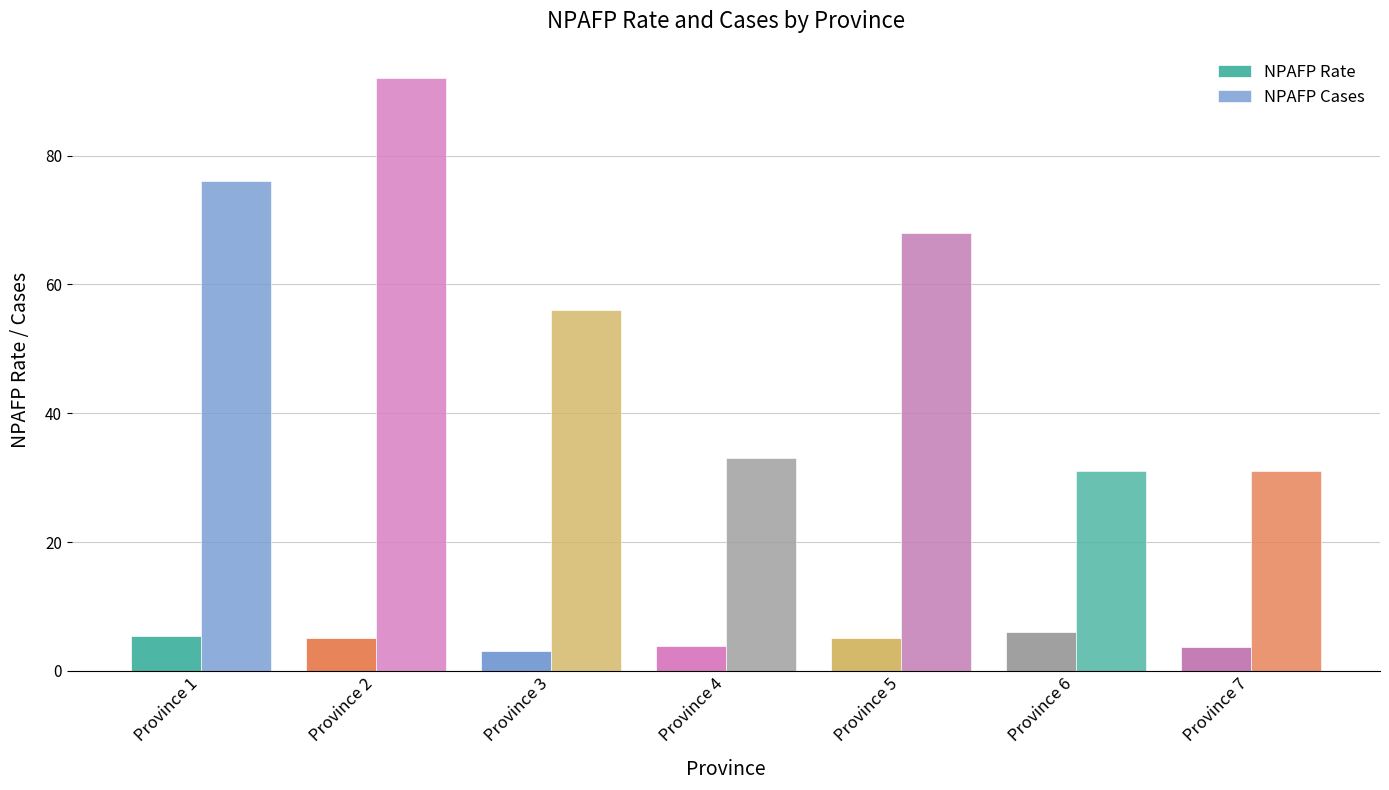

Does the chart contain stacked bars?

No